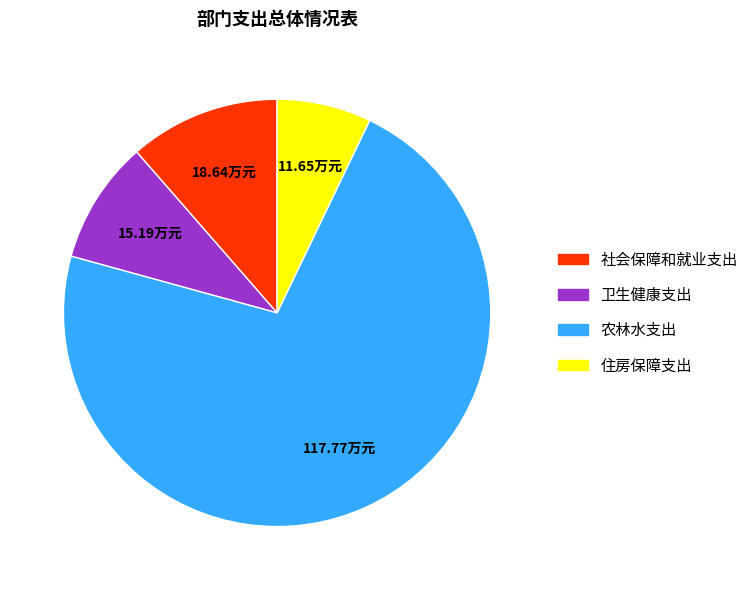

Is there a majority slice in this chart?

Yes